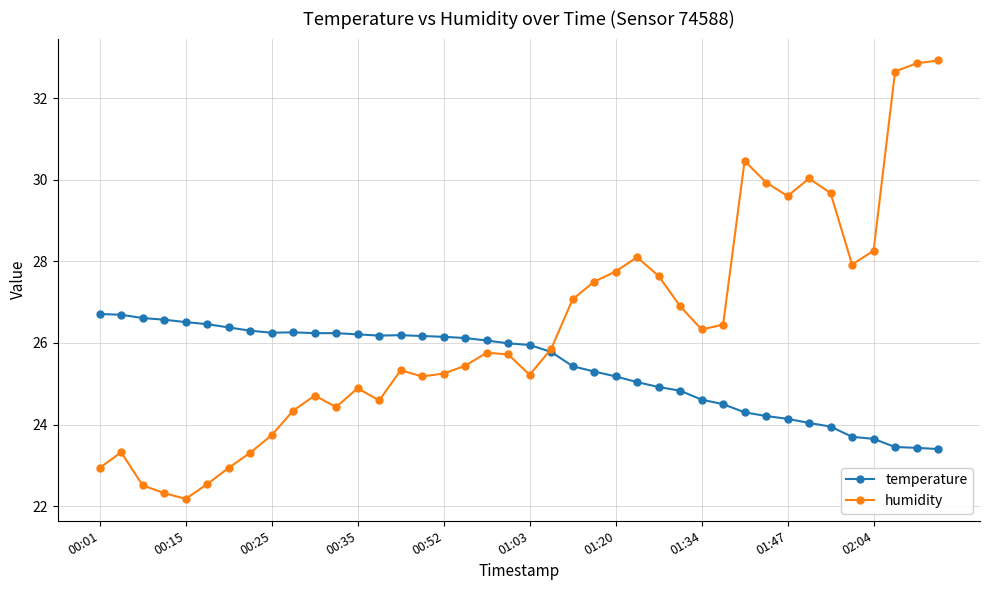

What is the lowest value of the temperature series?

23.4